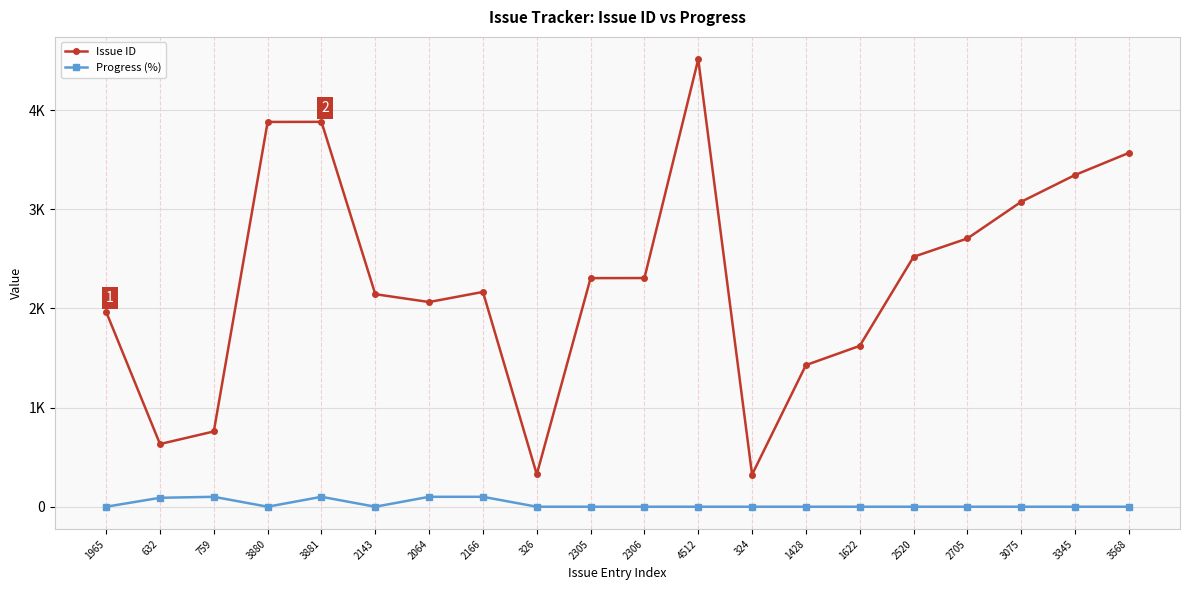

What is the highest value of the Issue ID series?

4512